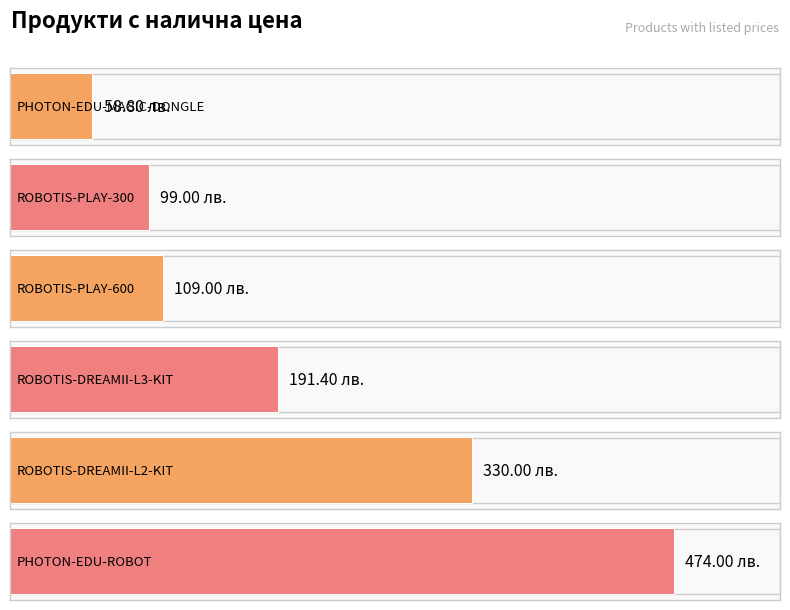

Reading left to right, what are all the values shown in this chart?

58.8	99.0	109.0	191.4	330.0	474.0